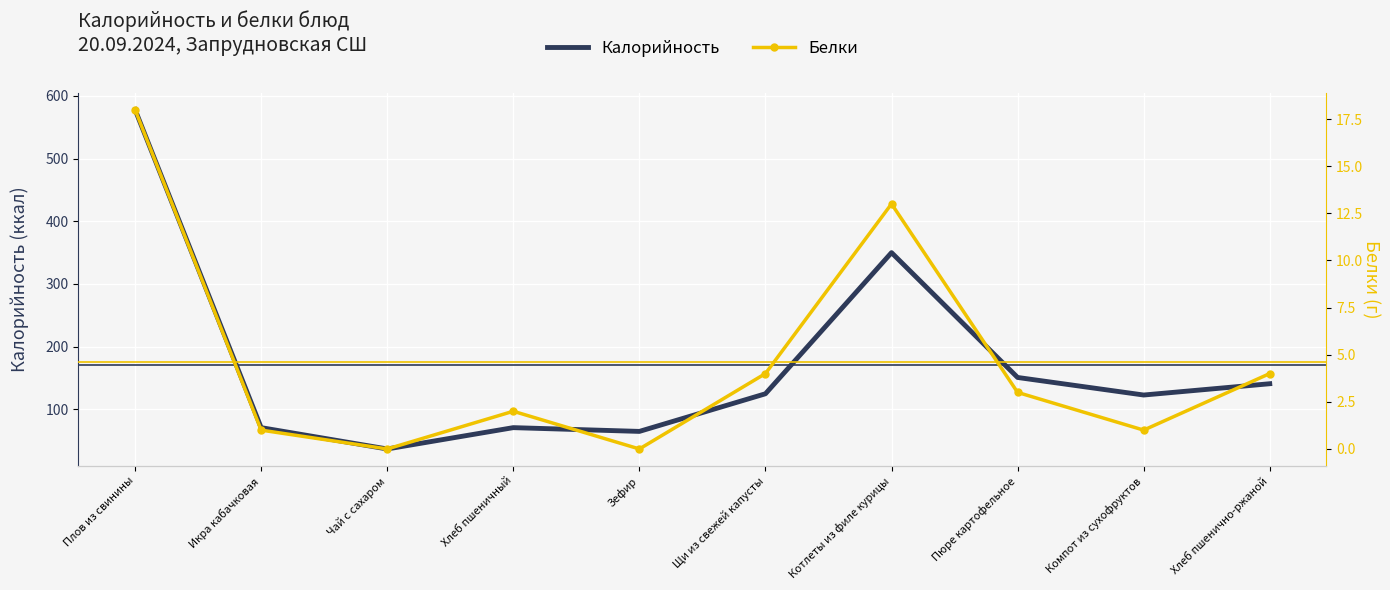

What is the difference between the maximum and second lowest values in the Калорийность series?

513